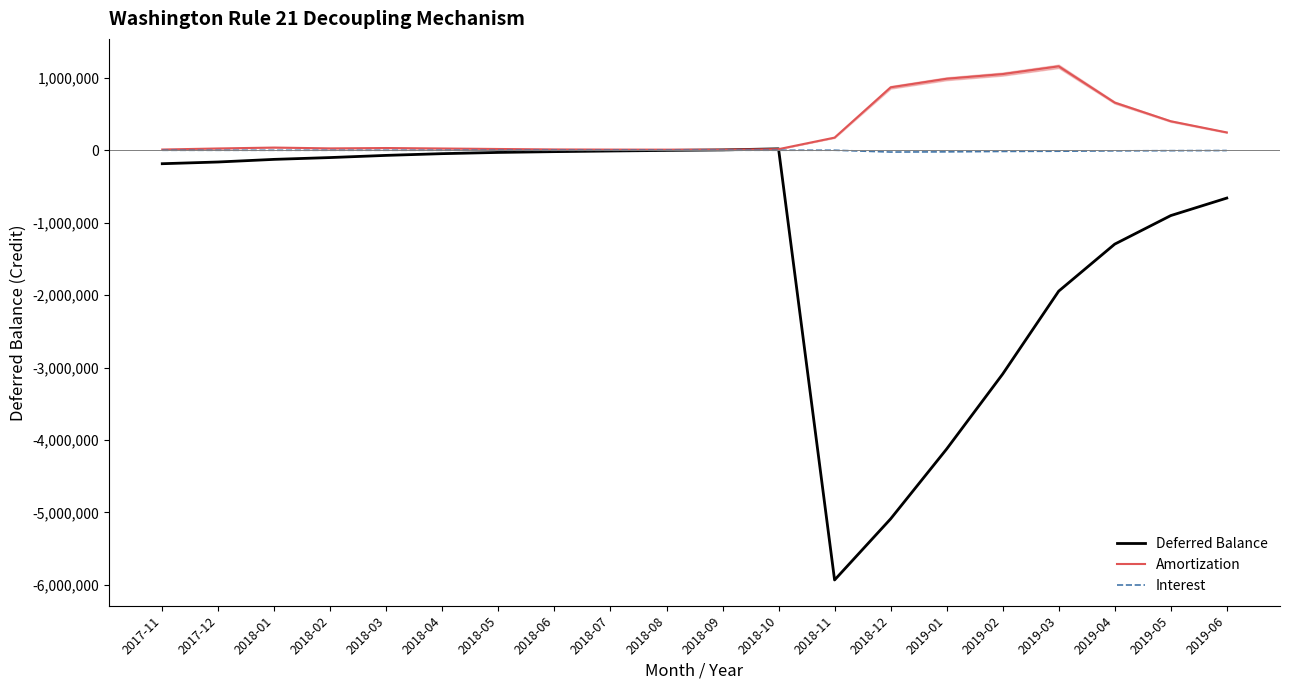

Which series changed the most between 2018-12 and 2019-03?

Deferred Balance